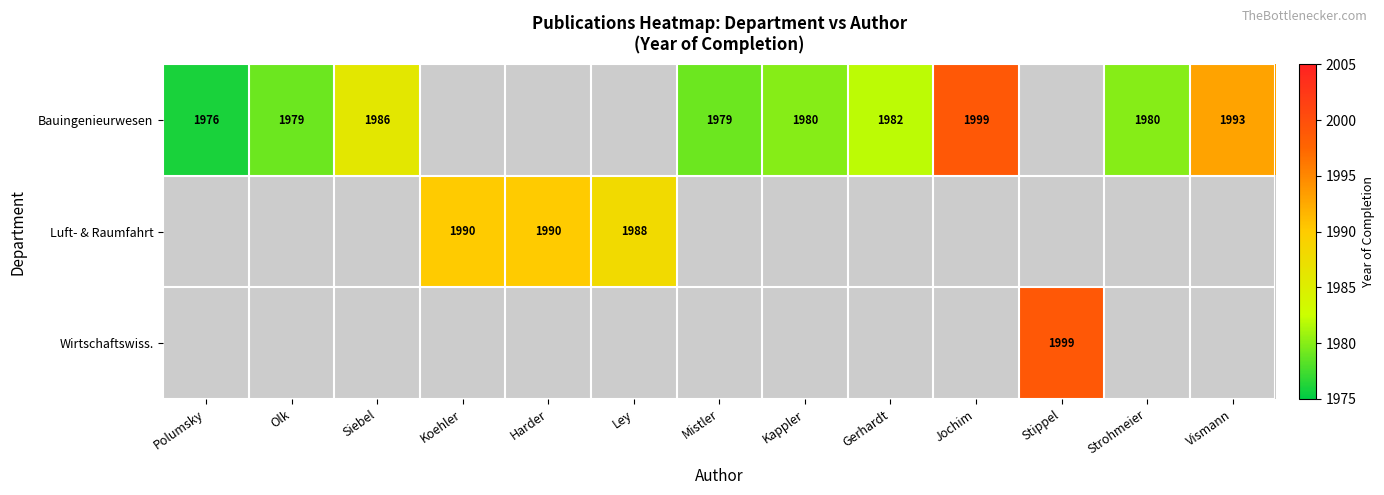

The value of Bauingenieurwesen at Gerhardt is 1982. True or false?

True